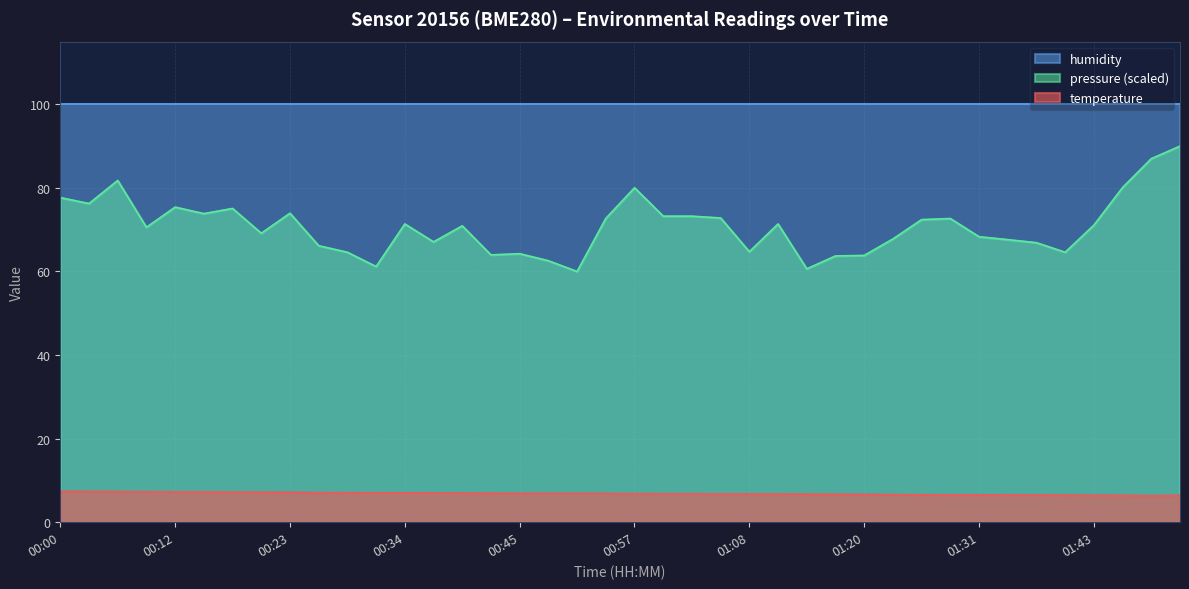

How many lines are shown in the chart?

3